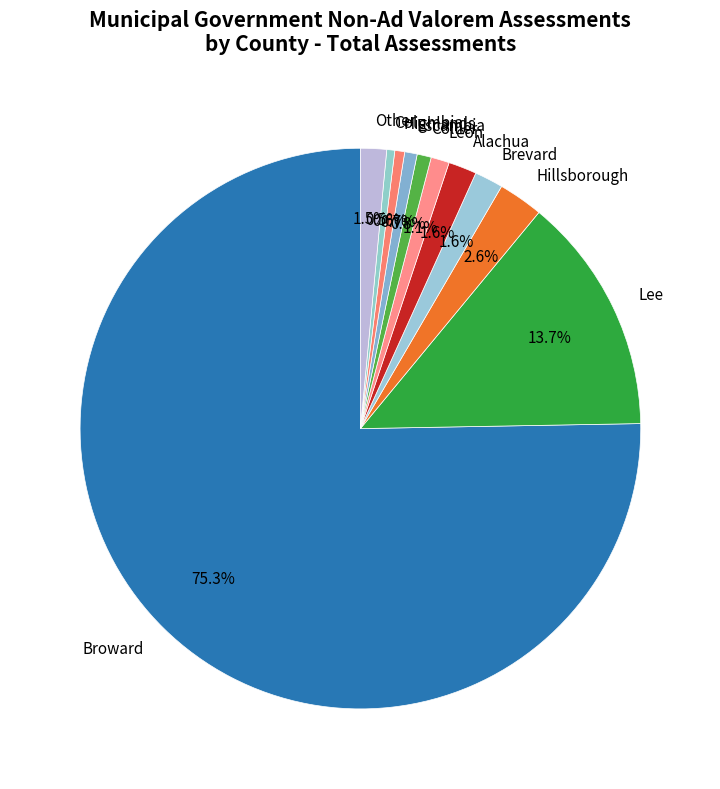

Count the number of slices in the pie.

11